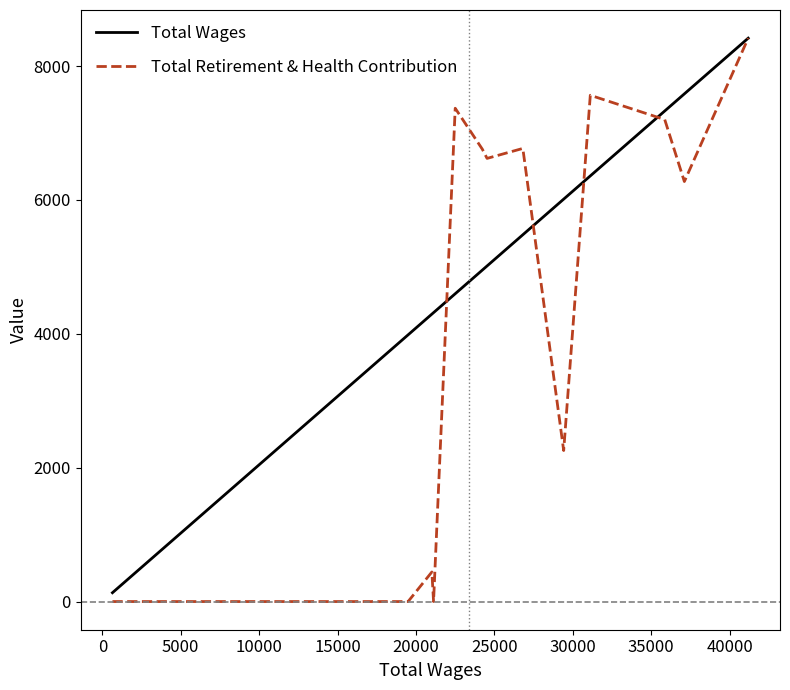

What is the maximum value for Total Wages?

8416.0